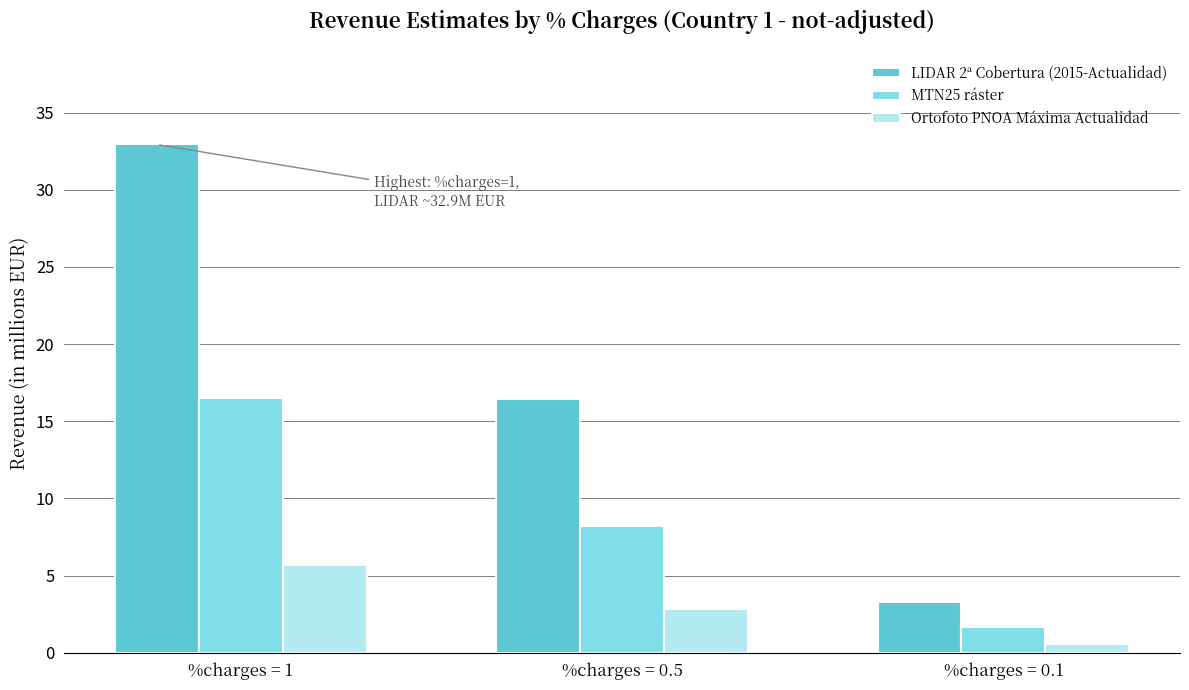

What is the value of the Ortofoto PNOA Máxima Actualidad bar at the 3rd from the left?

0.6